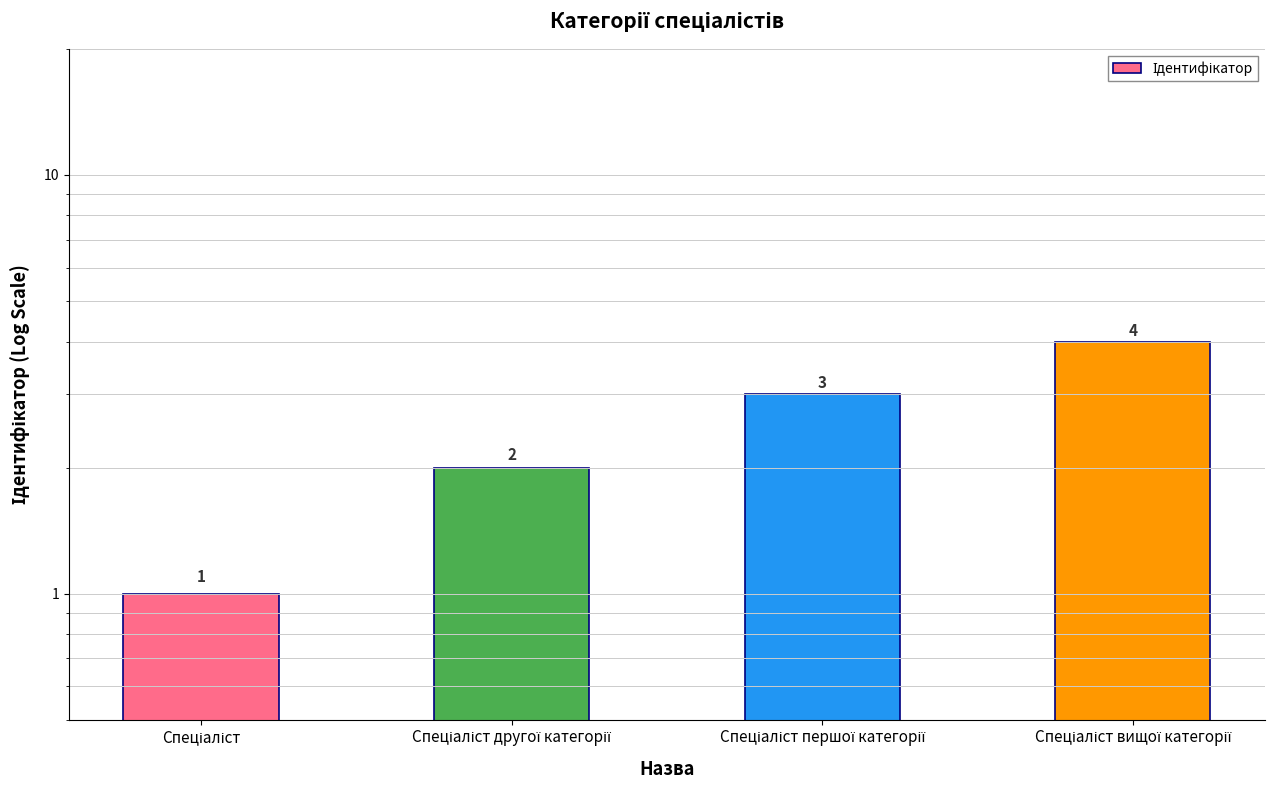

How many bars are there in total?

4